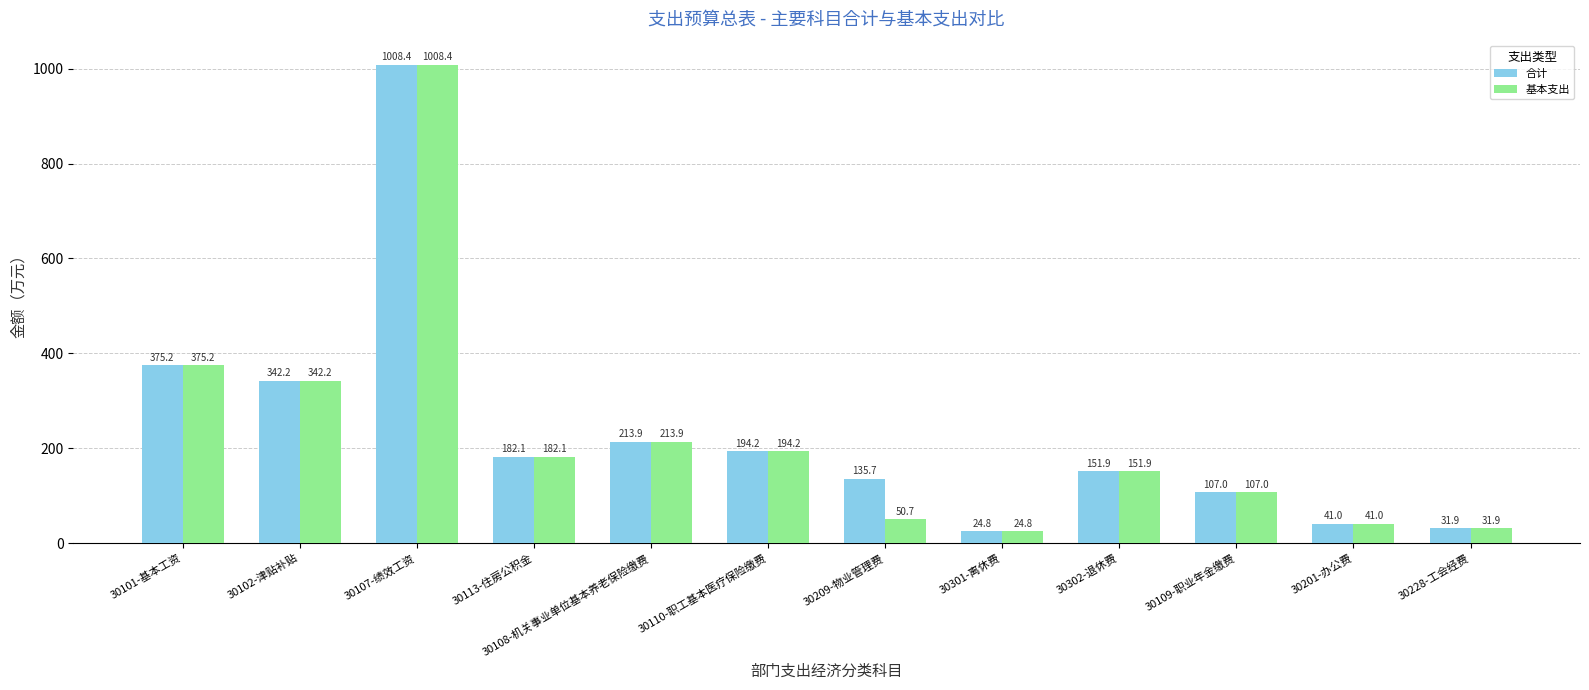

What position from the right is 30301-离休费?

5